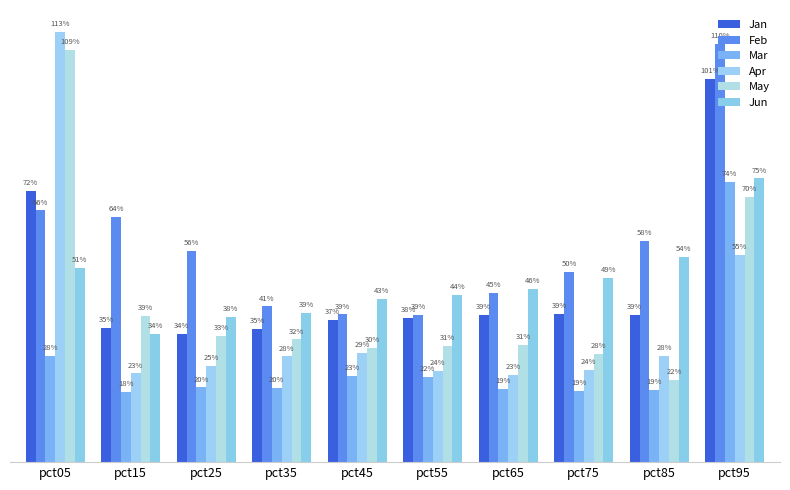

Does the chart contain stacked bars?

No